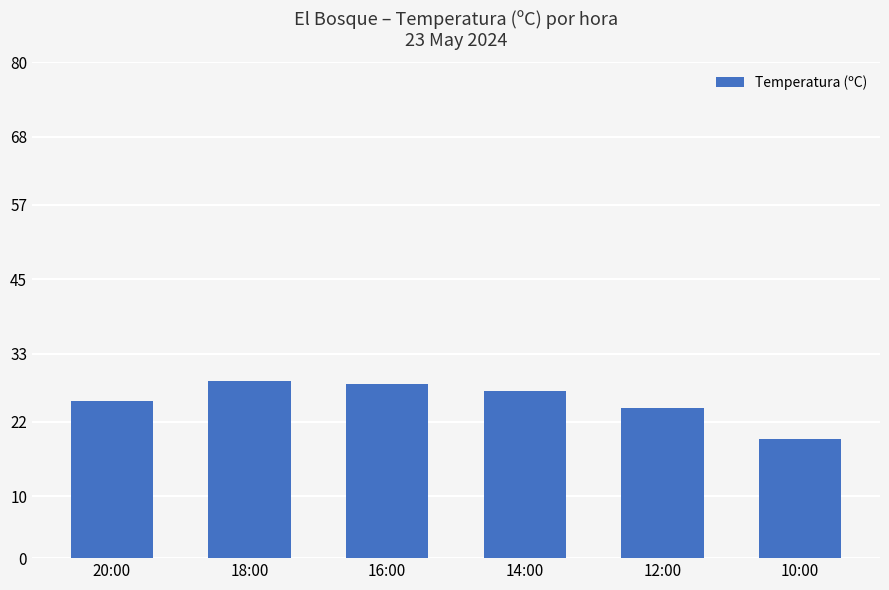

The value at 18:00 is 47.9. True or false?

False